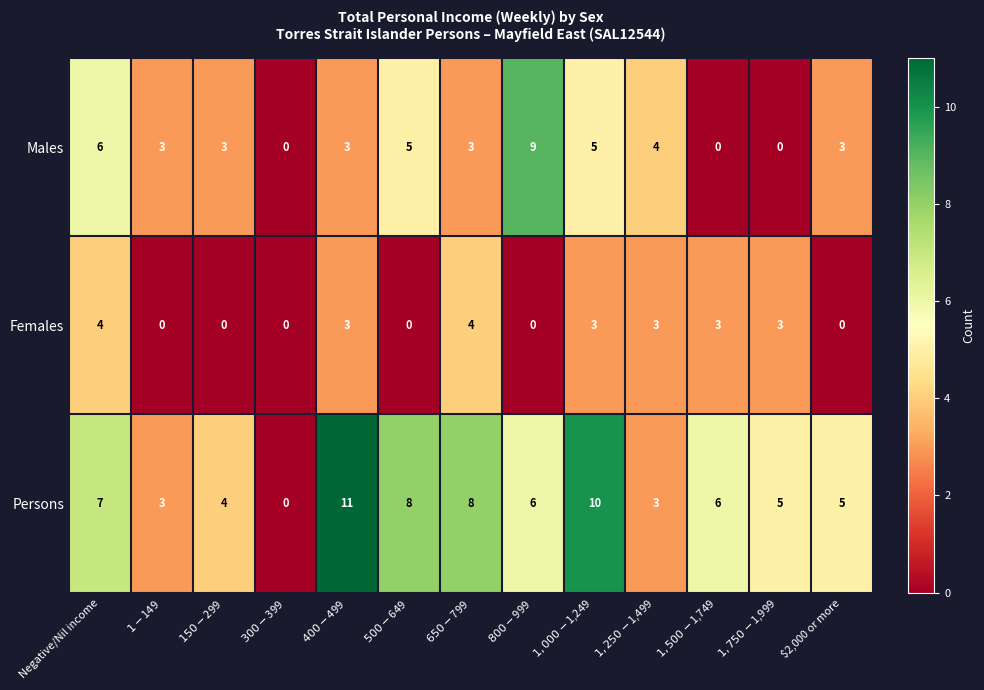

What is the greatest value displayed?

11